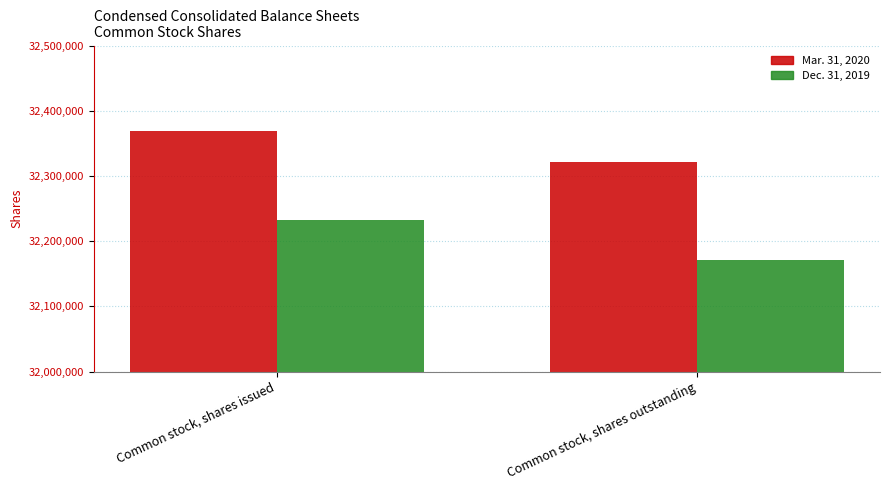

The value of Dec. 31, 2019 at Common stock, shares outstanding is 7992976. True or false?

False